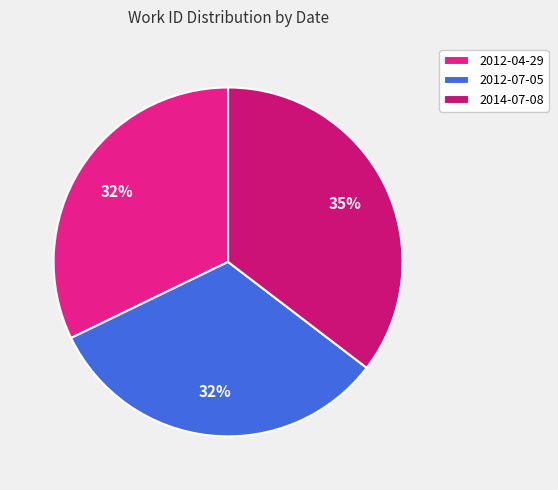

What percentage is the 2014-07-08 slice, to the nearest percent?

35%